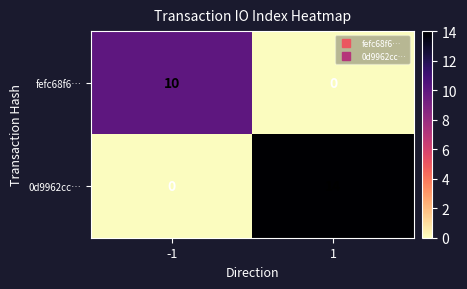

At which category is the sum across all series the highest?

1